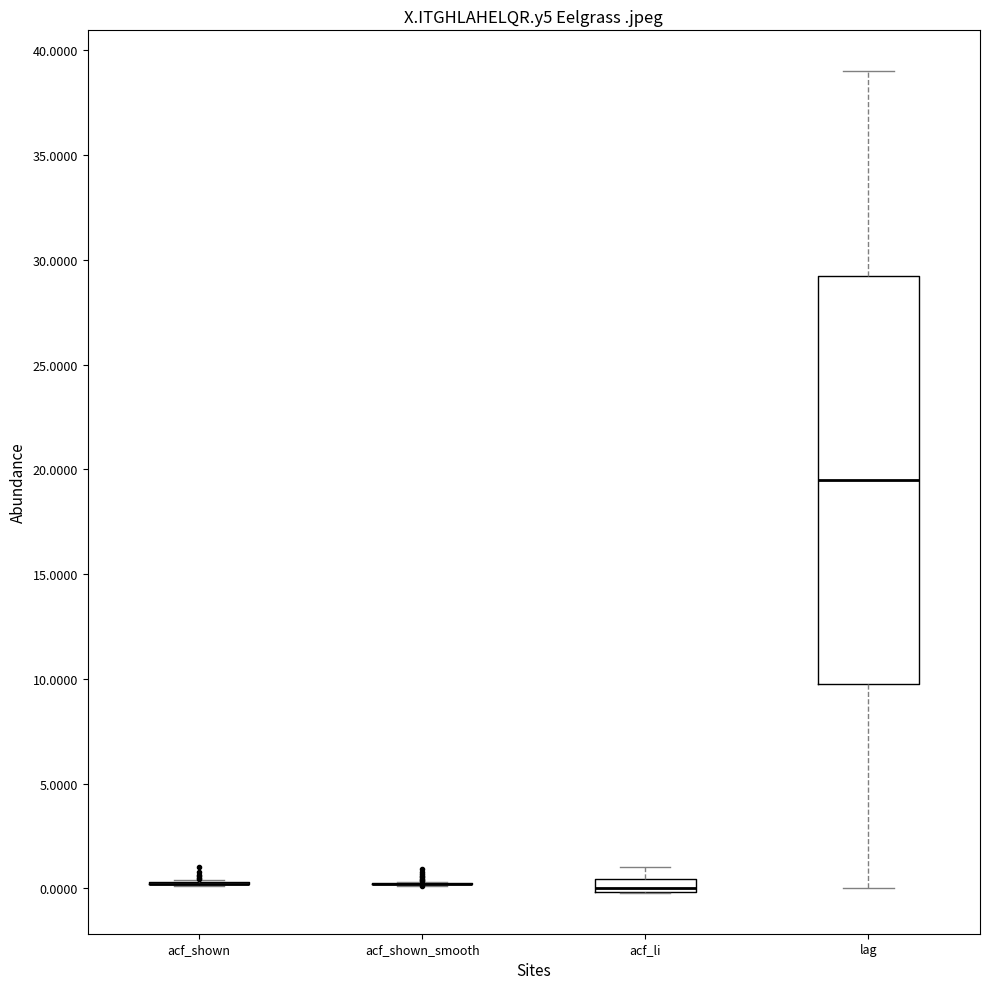

Where is the upper edge of the box for lag on the y-axis? The values are not printed on the chart, so give them approximately, as read against the axis.

29.5